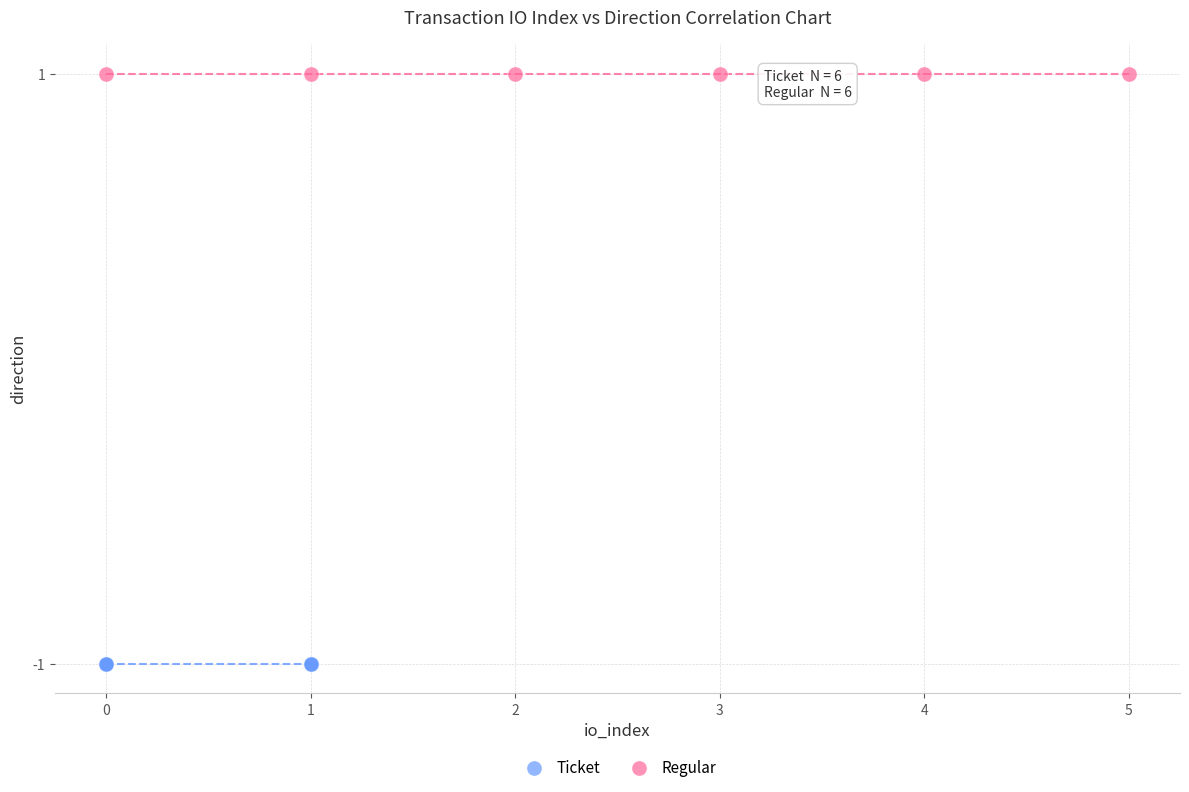

Which series contains the highest Y value?

Regular